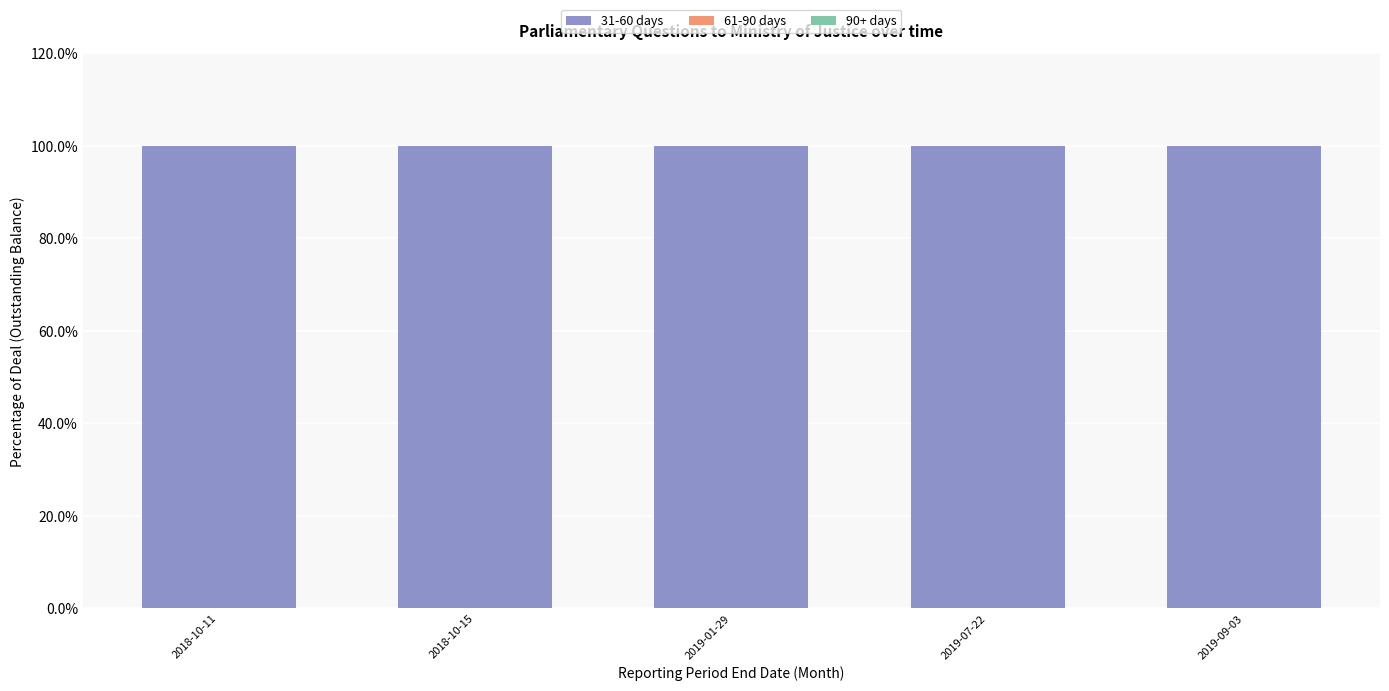

Does the chart contain stacked bars?

Yes